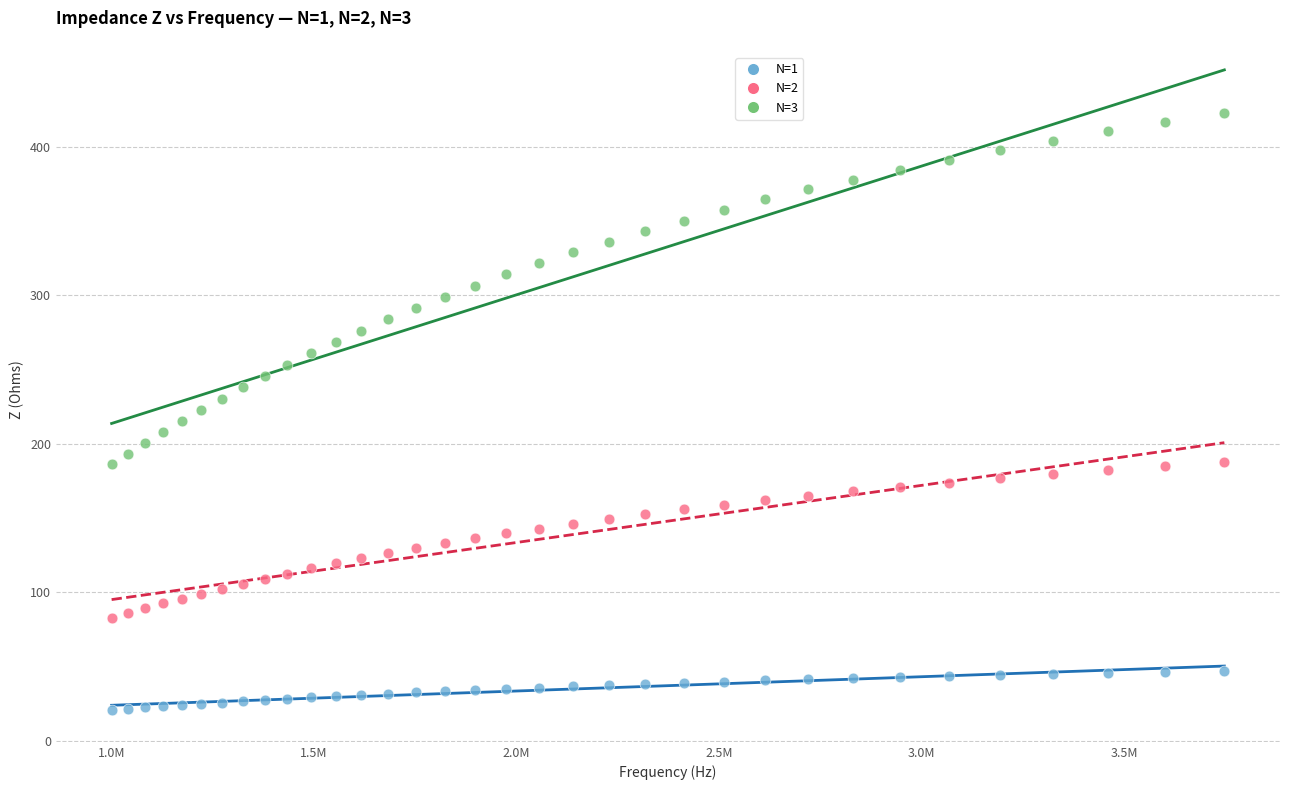

Across all data points, what is the range of X values (max minus min)?

2747356.5